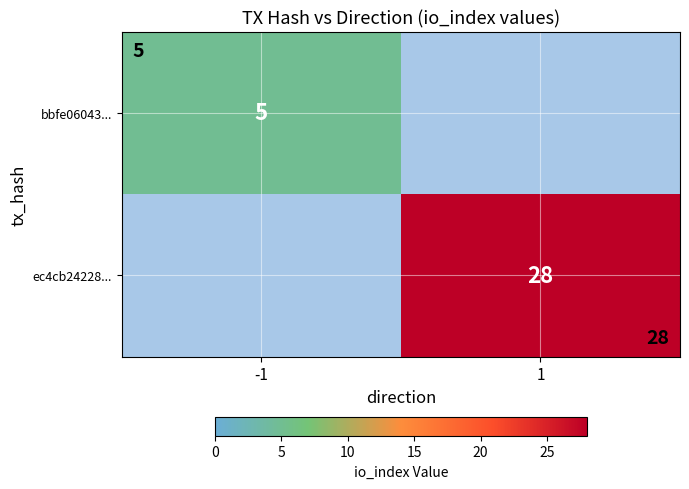

Is the value of bbfe06043... at -1 greater than the value of ec4cb24228... at 1?

No